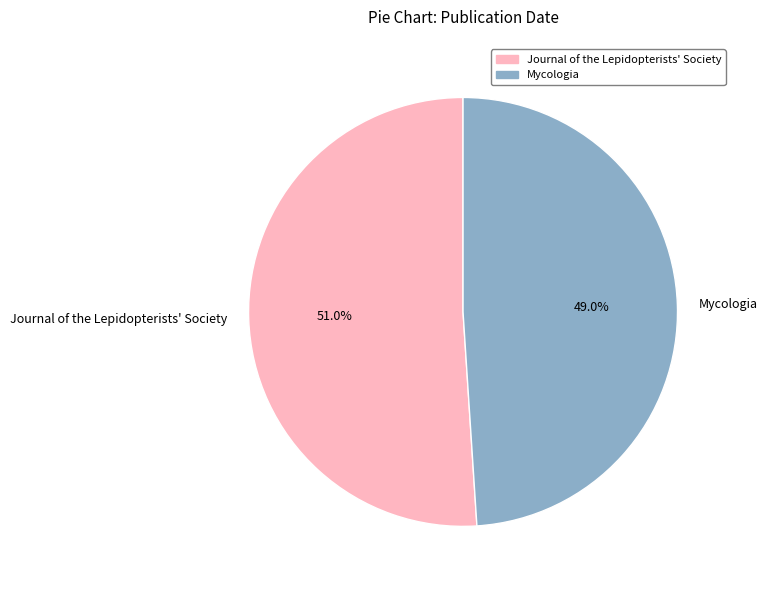

How many slices are in this pie chart?

2